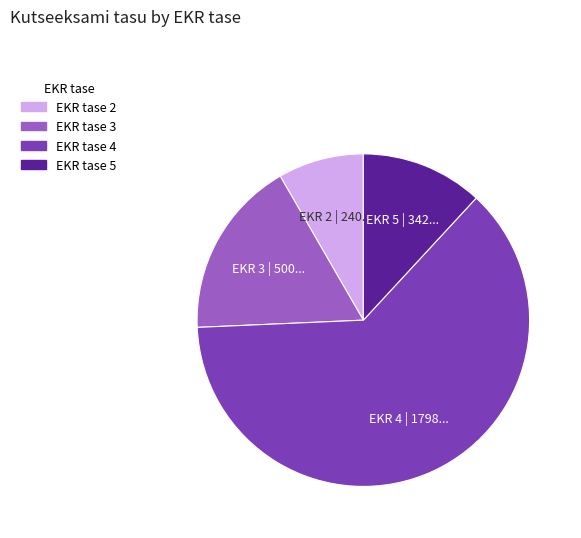

Does any single category account for the majority?

Yes